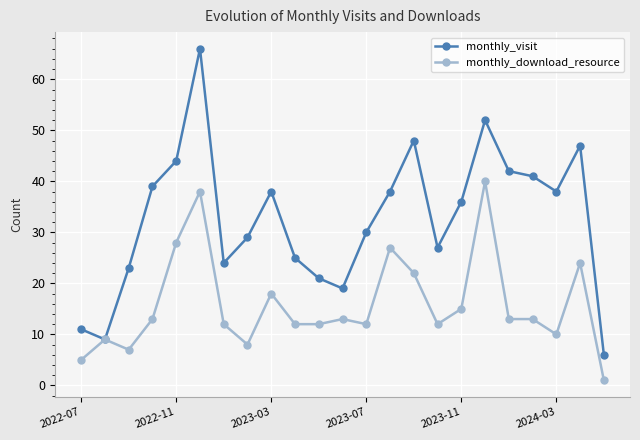

Rank the series by their maximum value, from highest to lowest.

monthly_visit, monthly_download_resource